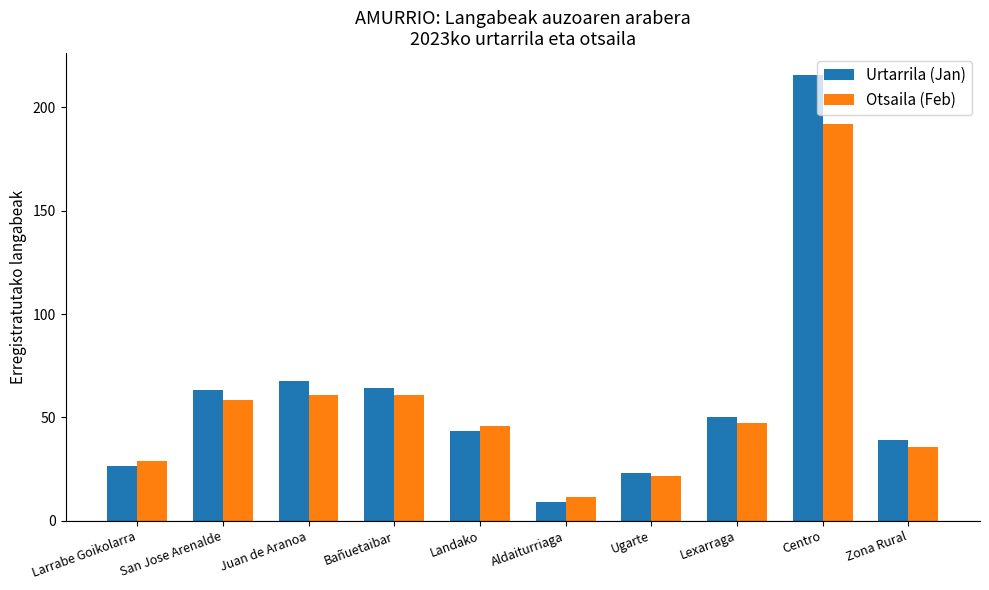

How many data points in Otsaila (Feb) are less than 47?

5